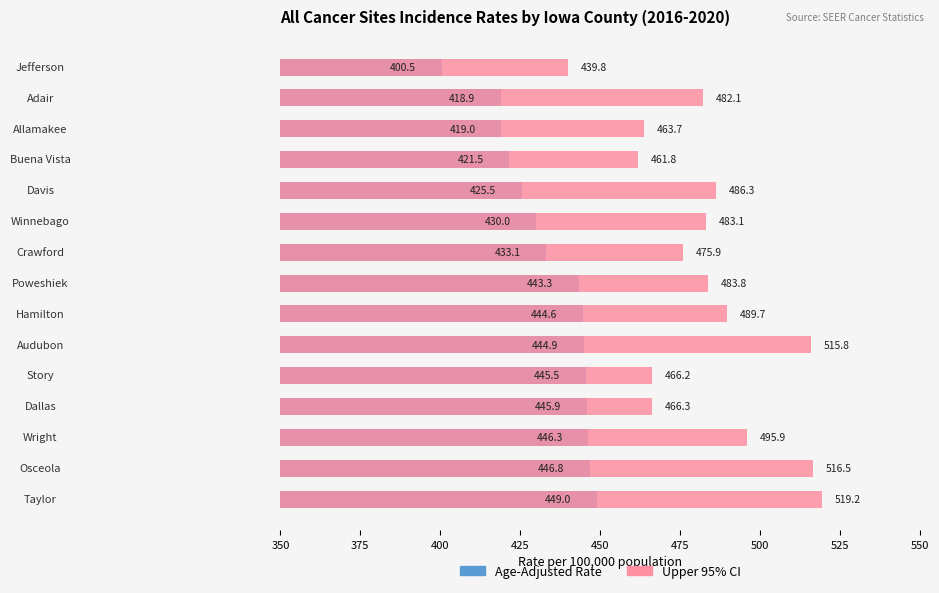

What is the value of the Upper 95% CI bar at the 10th from the left?

515.8